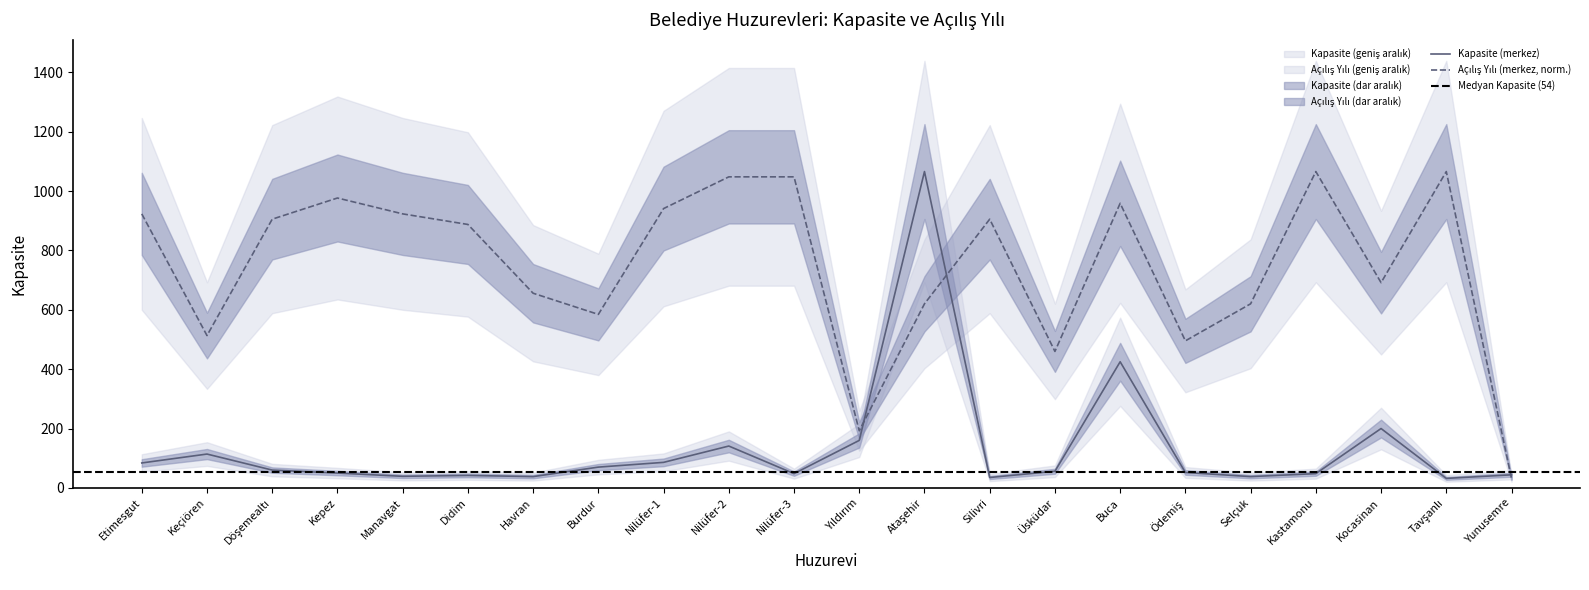

True or false: Kapasite and Açılış Yılı intersect in this chart.

True